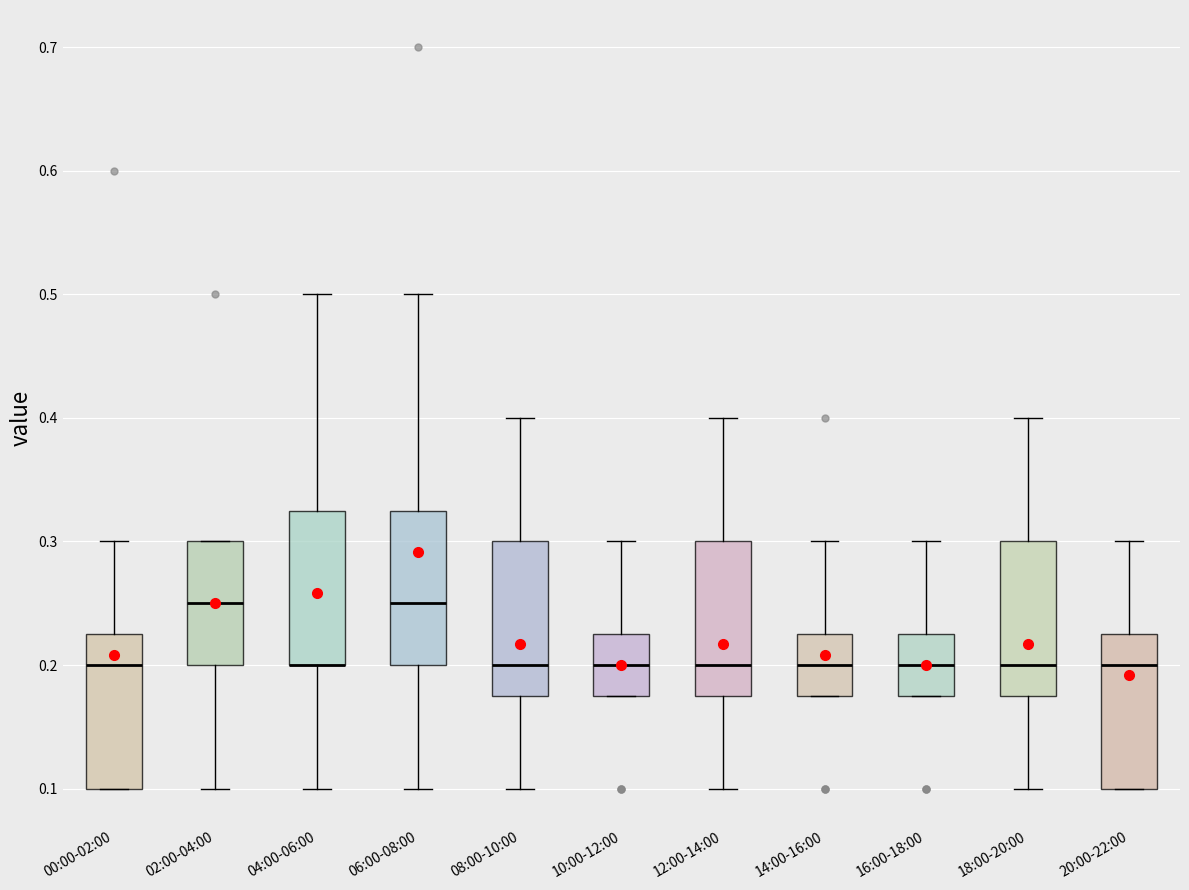

Where is the upper edge of the box for 14:00-16:00 on the y-axis? The values are not printed on the chart, so give them approximately, as read against the axis.

0.23